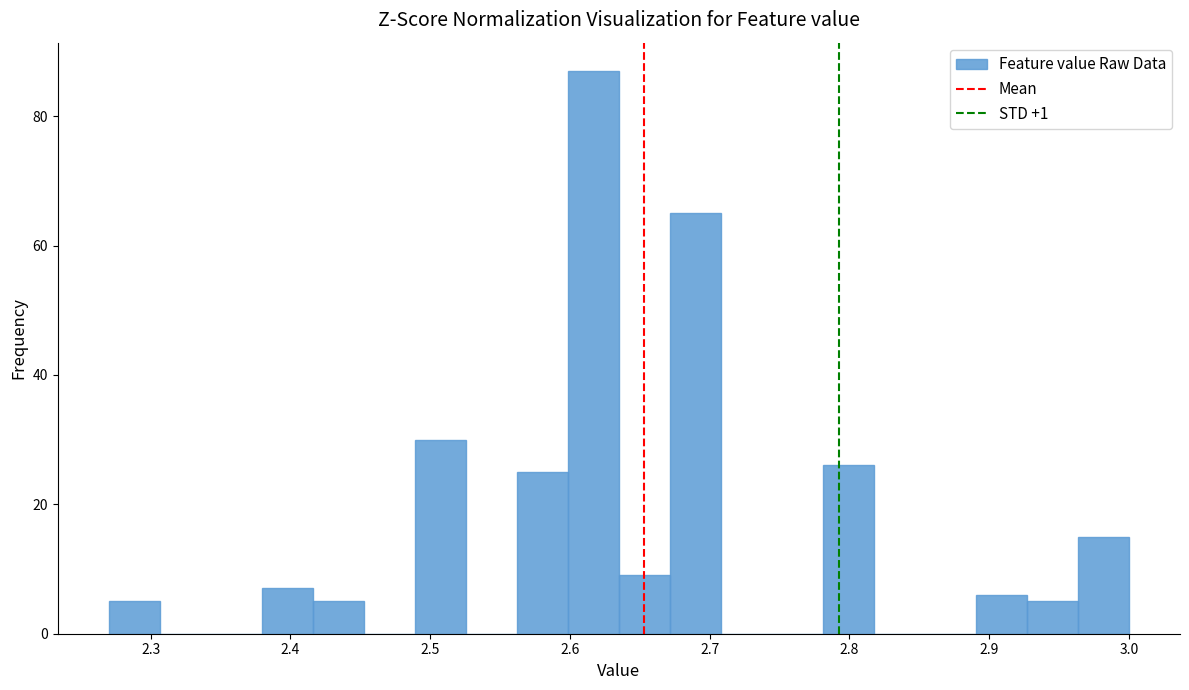

Read against the x-axis, roughly where is the centre of the tallest bar?

2.62